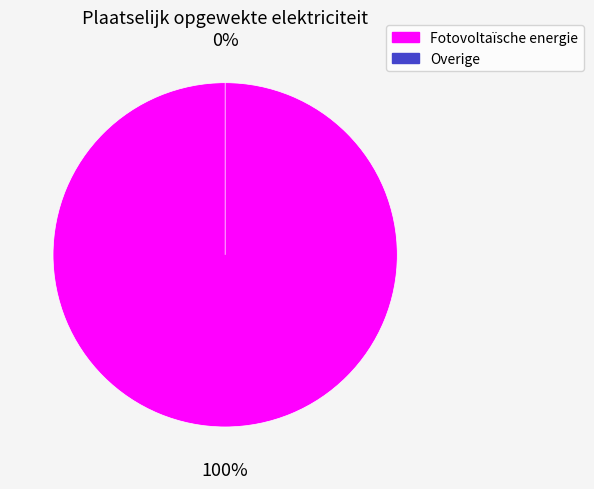

Which category has the biggest portion of the pie?

Fotovoltaïsche energie